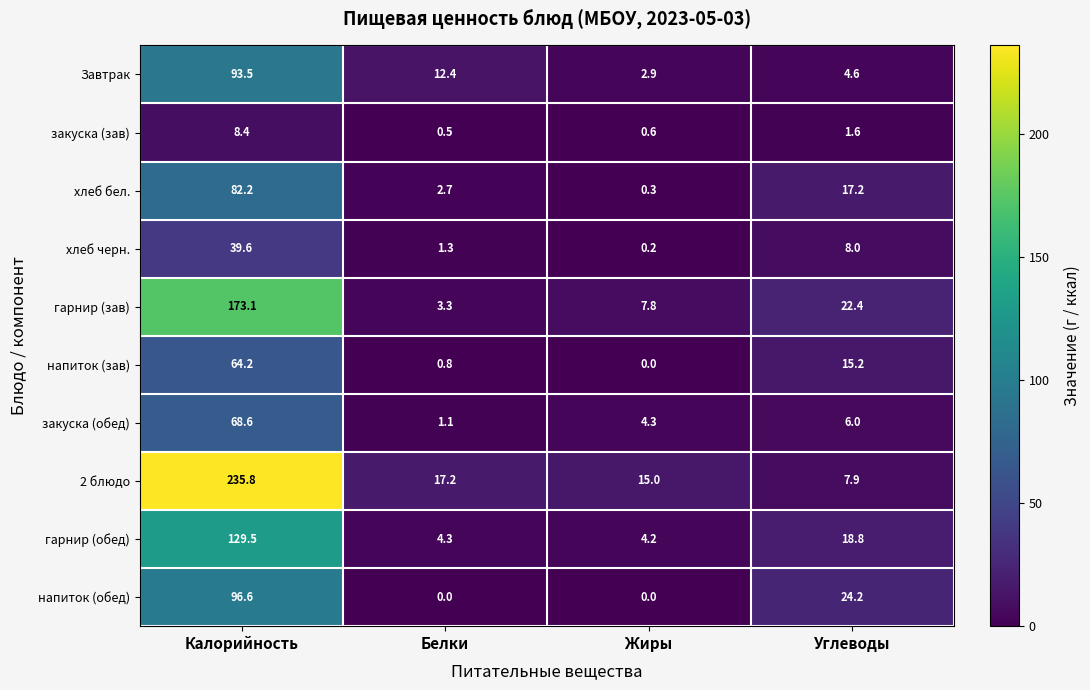

What is the sum of all закуска (зав) values?

11.1